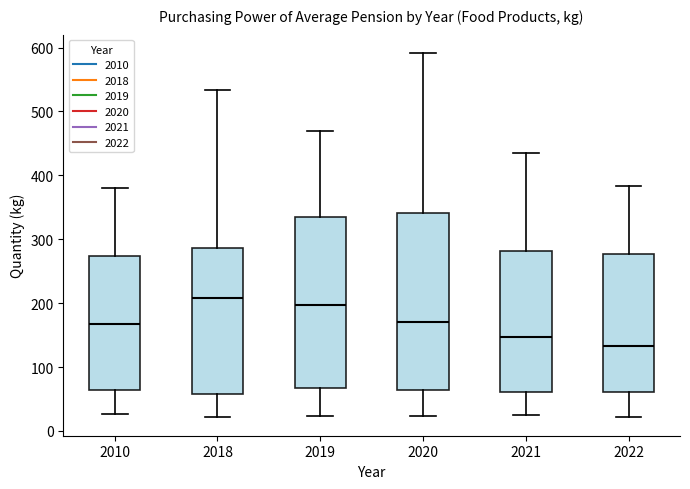

Reading left to right, transcribe this box plot: for each box, give where its median line is, the range the box spans, and where its two whiskers end, as read against the y-axis. The values are not printed on the chart, so give them approximately, as read against the axis.

2010: median 170, box 60 to 270, whiskers 30 to 380
2018: median 210, box 60 to 290, whiskers 20 to 530
2019: median 200, box 70 to 330, whiskers 20 to 470
2020: median 170, box 60 to 340, whiskers 20 to 590
2021: median 150, box 60 to 280, whiskers 20 to 440
2022: median 130, box 60 to 280, whiskers 20 to 380